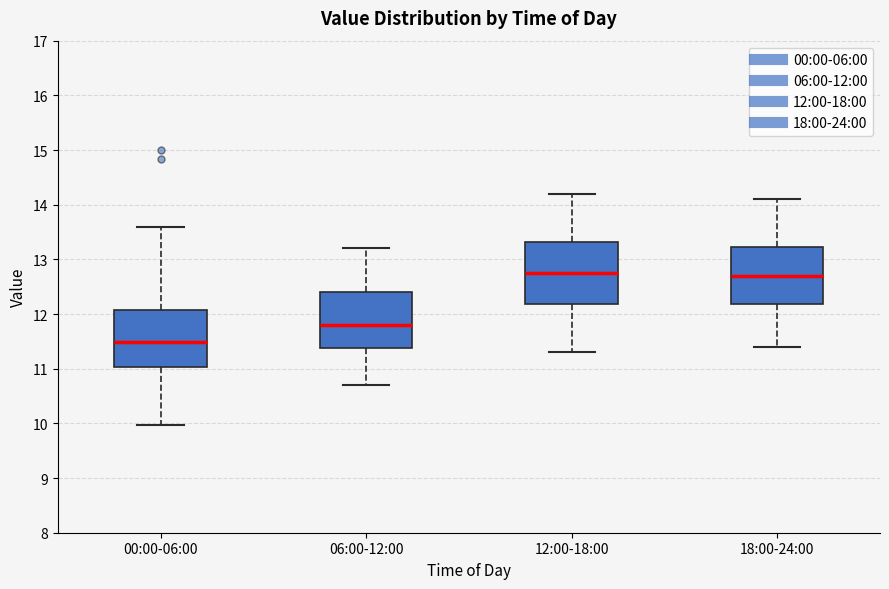

Reading left to right, read every box against the y-axis: the position of its median line, the range the box covers, and the ends of its whiskers. The values are not printed on the chart, so give them approximately, as read against the axis.

00:00-06:00: median 11.5, box 11.0 to 12.1, whiskers 10.0 to 13.6
06:00-12:00: median 11.8, box 11.4 to 12.4, whiskers 10.7 to 13.2
12:00-18:00: median 12.8, box 12.2 to 13.3, whiskers 11.3 to 14.2
18:00-24:00: median 12.7, box 12.2 to 13.2, whiskers 11.4 to 14.1